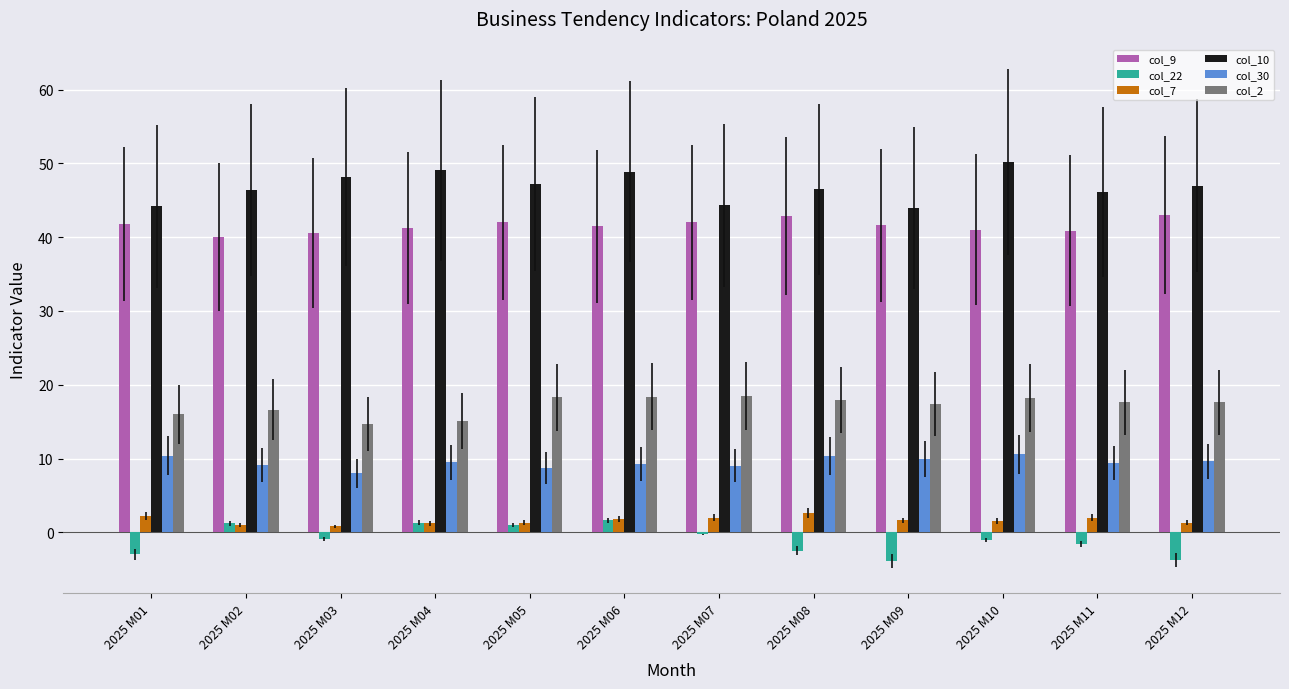

What is the difference between the highest and lowest values at 2025 M11?

47.7